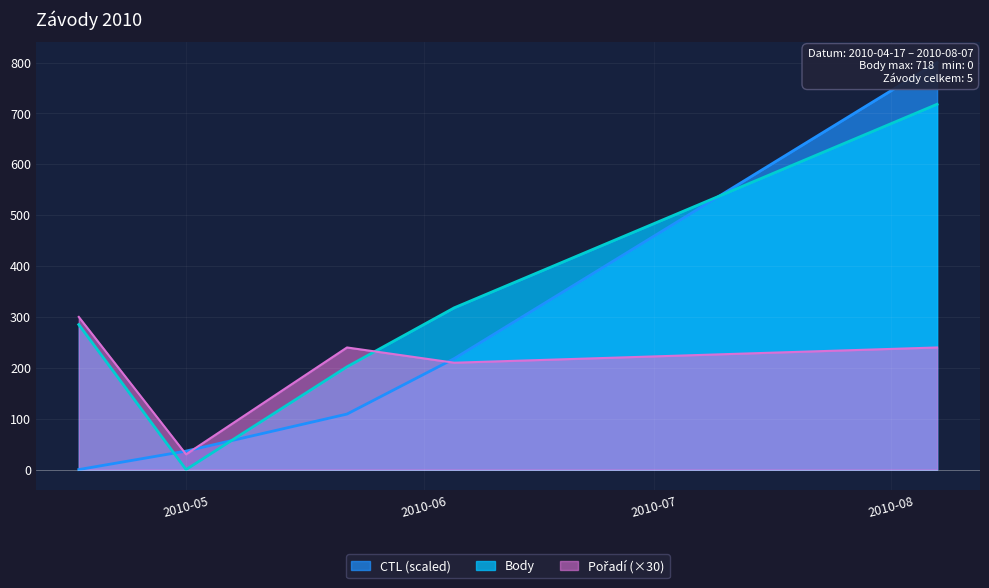

What are all the series names shown in the legend?

Body, CTL, Pořadí